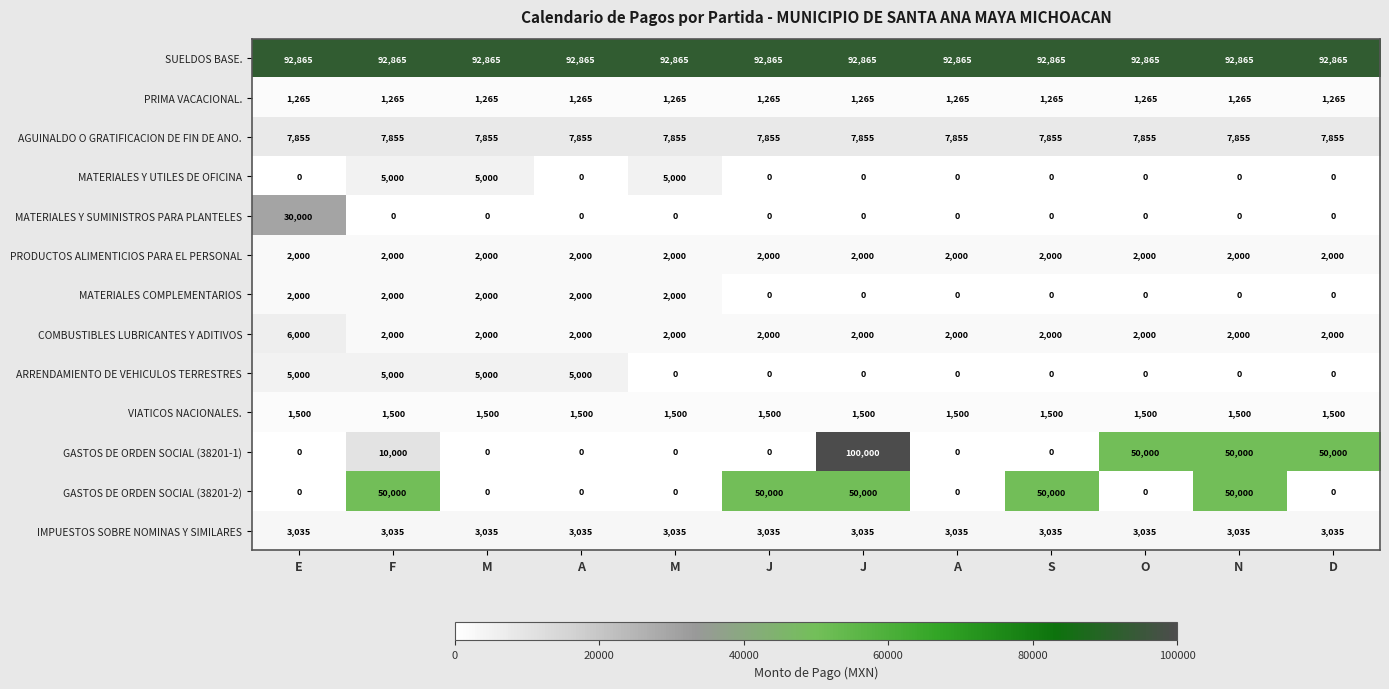

Count the number of categories in the chart.

12